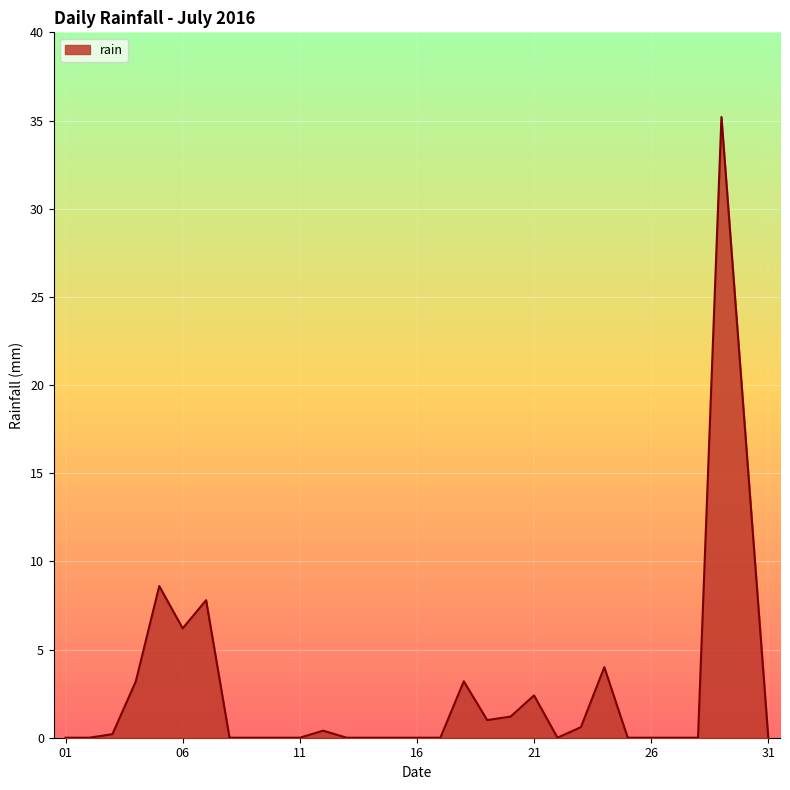

Count the number of data series in this chart.

1